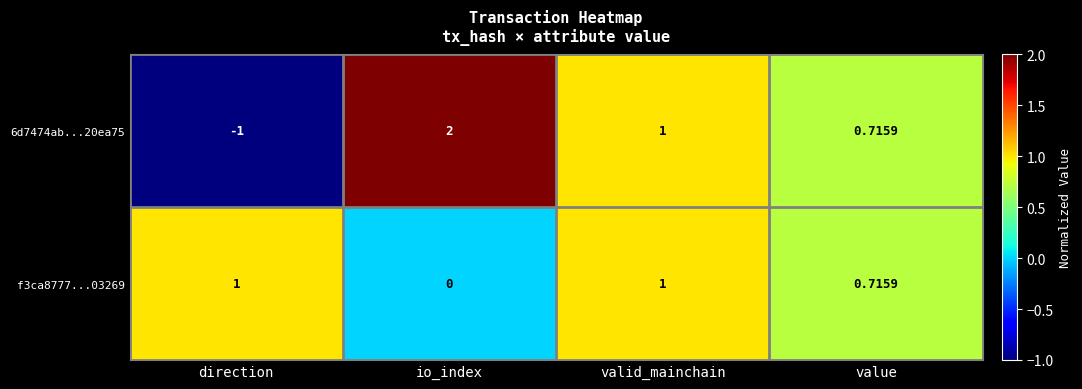

Which label corresponds to the smallest value in the chart?

direction